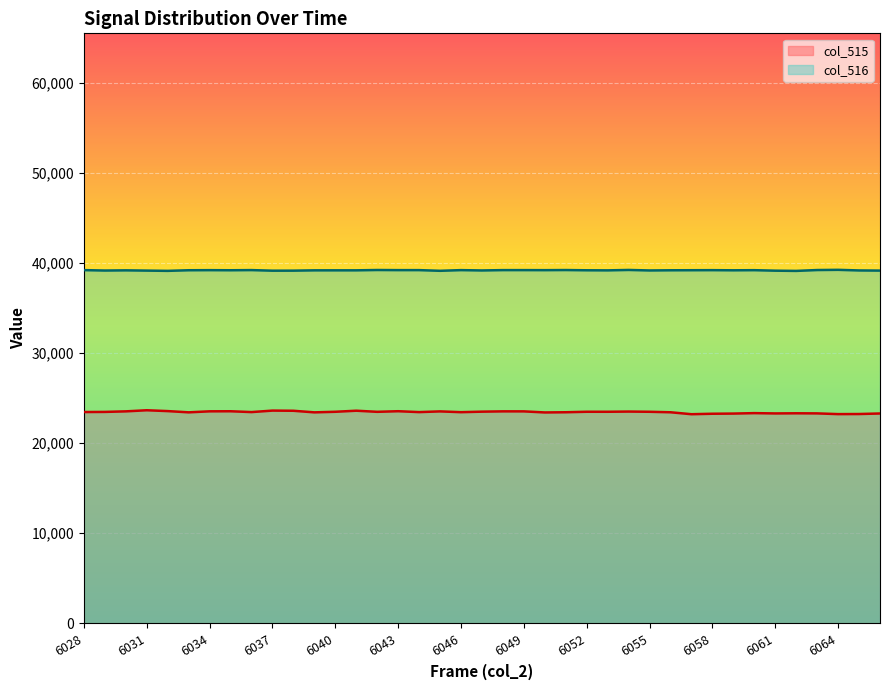

Which category has the lowest value in the col_516 series?

6062